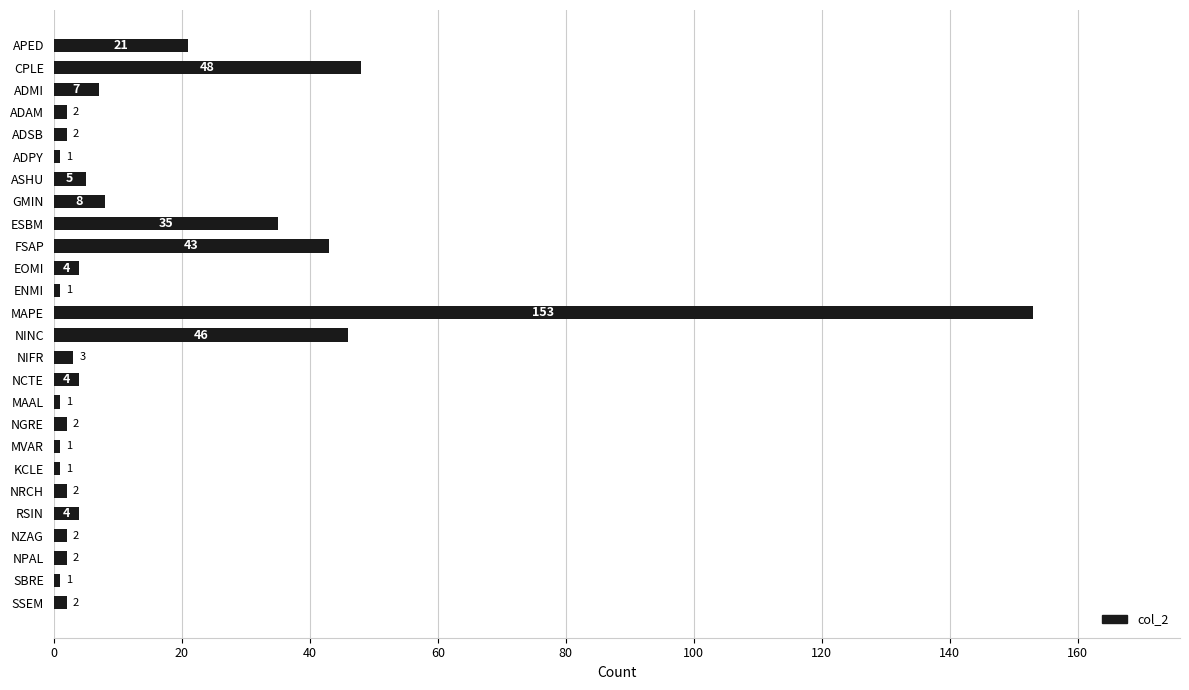

Reading top to bottom, what are all the values shown in this chart?

APED=21	CPLE=48	ADMI=7	ADAM=2	ADSB=2	ADPY=1	ASHU=5	GMIN=8	ESBM=35	FSAP=43	EOMI=4	ENMI=1	MAPE=153	NINC=46	NIFR=3	NCTE=4	MAAL=1	NGRE=2	MVAR=1	KCLE=1	NRCH=2	RSIN=4	NZAG=2	NPAL=2	SBRE=1	SSEM=2